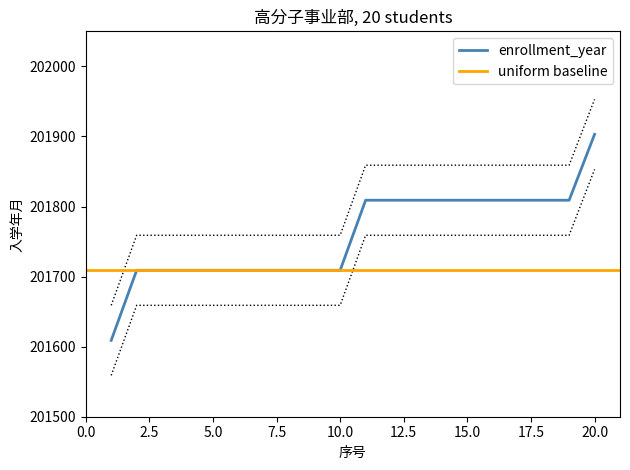

Count the number of values greater than 201809.

1